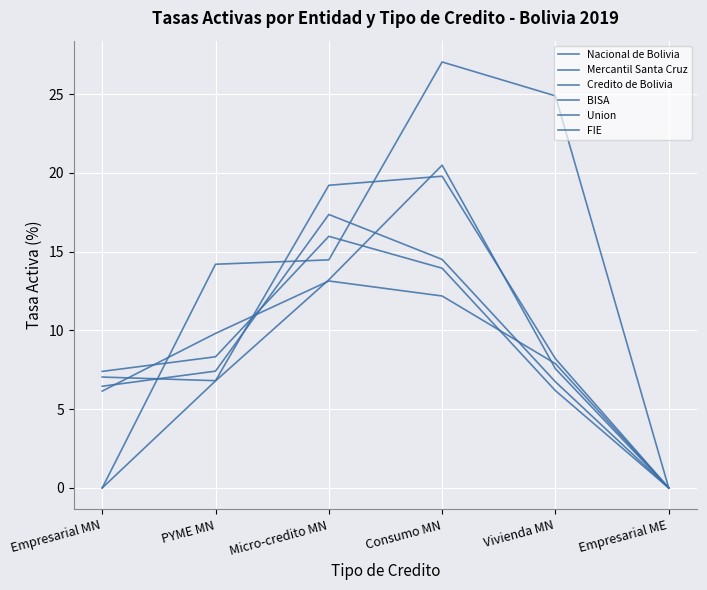

Does the chart have visible grid lines?

Yes